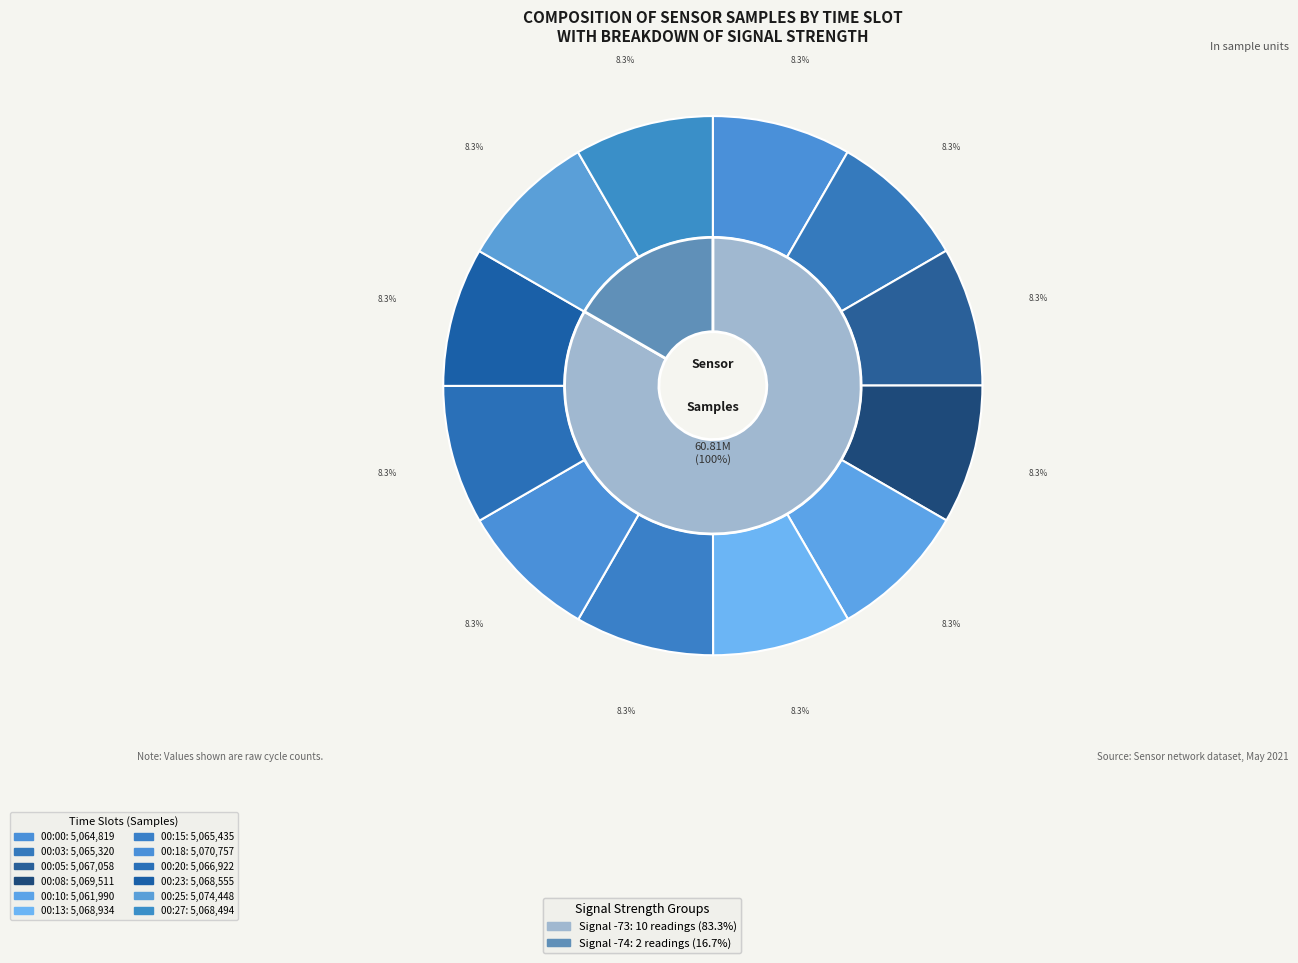

Which category has the smallest portion of the pie?

00:10